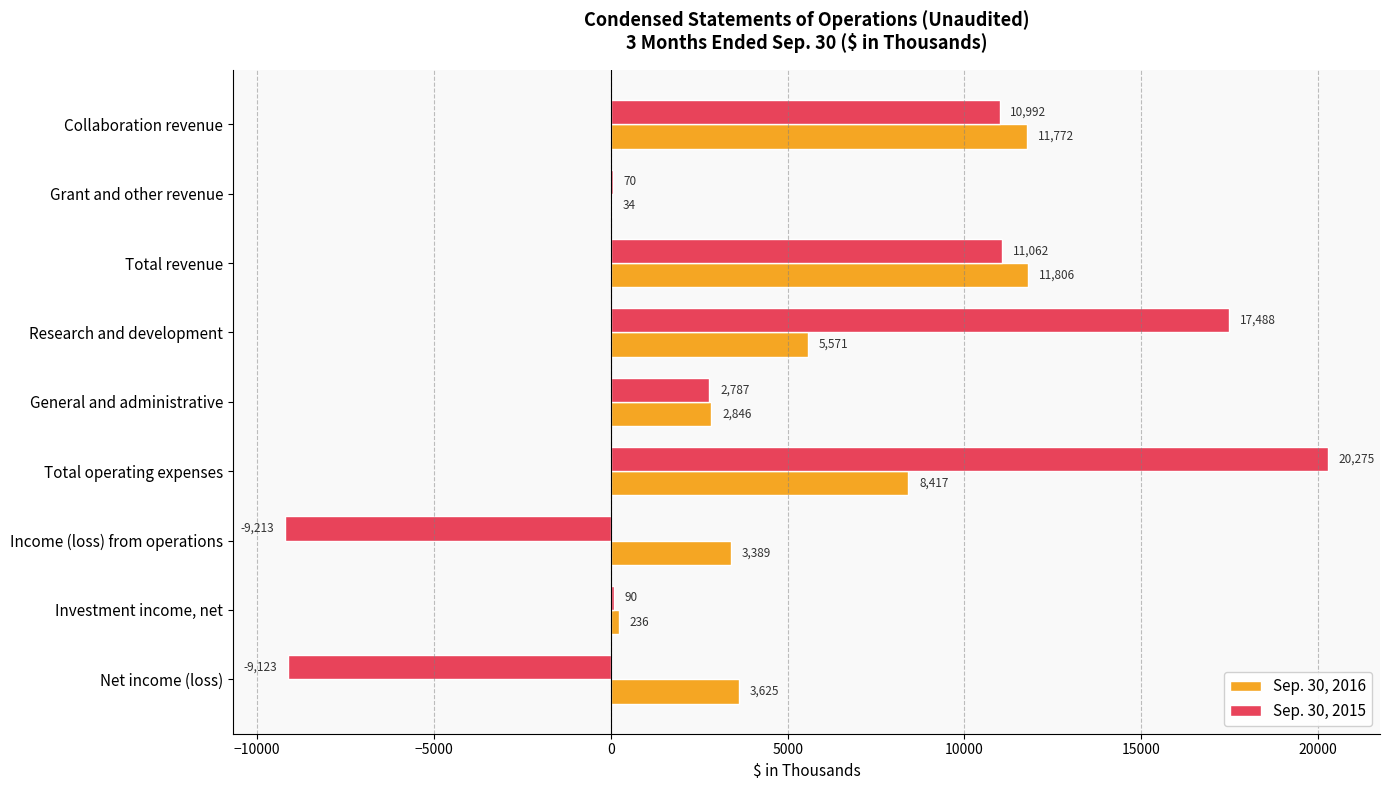

At which label does Sep. 30, 2016 reach its peak?

Total revenue